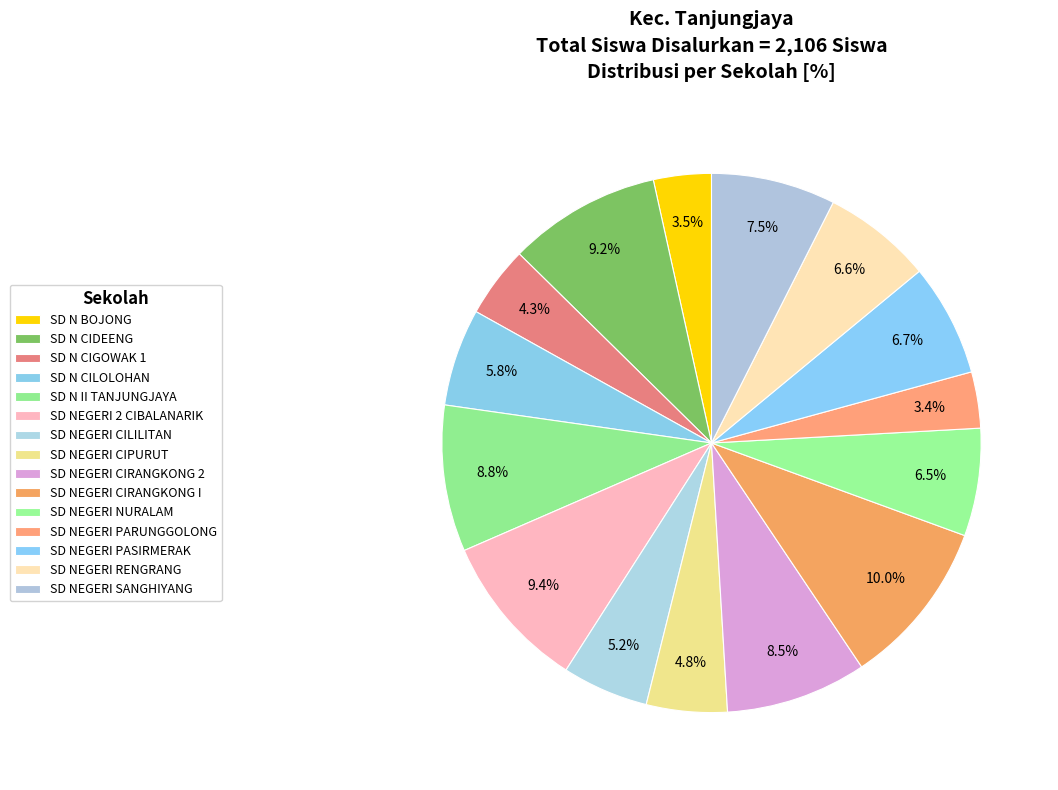

How many slices are in this pie chart?

15